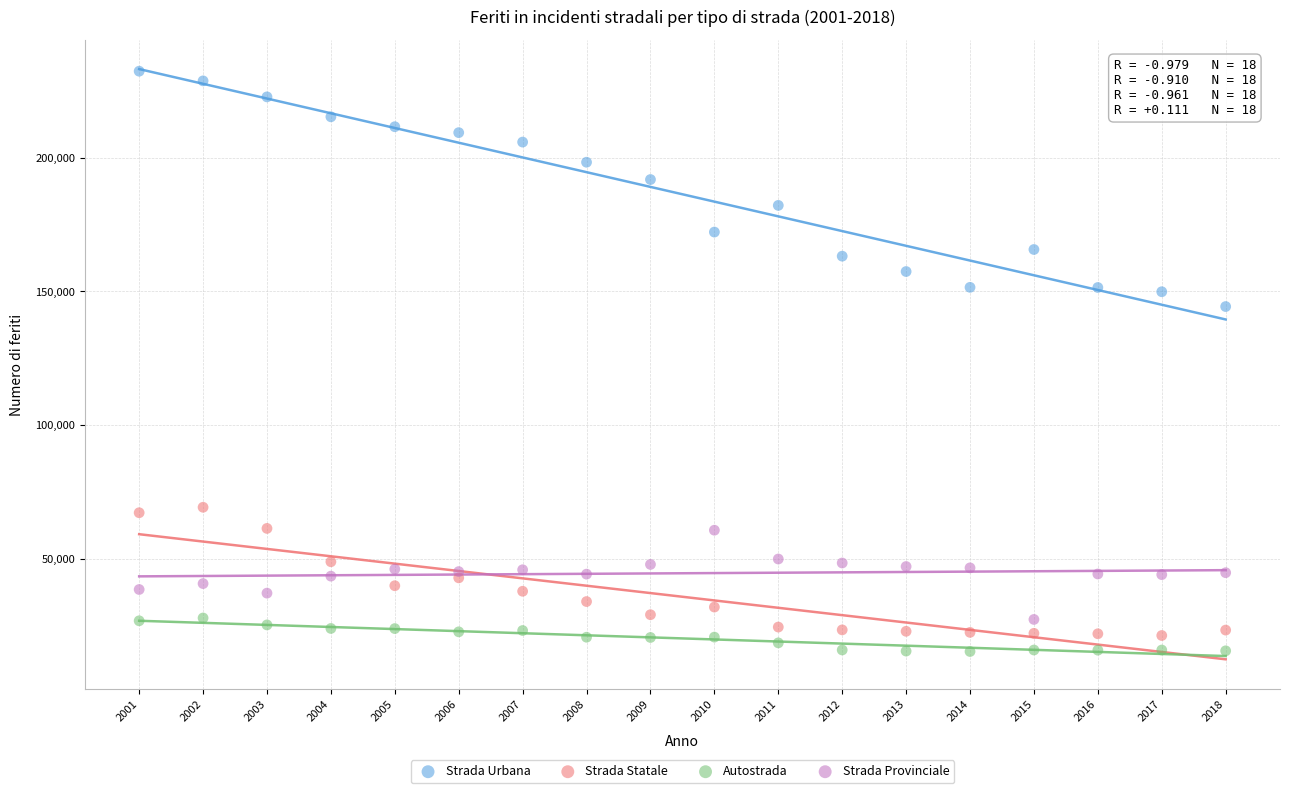

Across all series, what Y value is closest to 123805?

144298